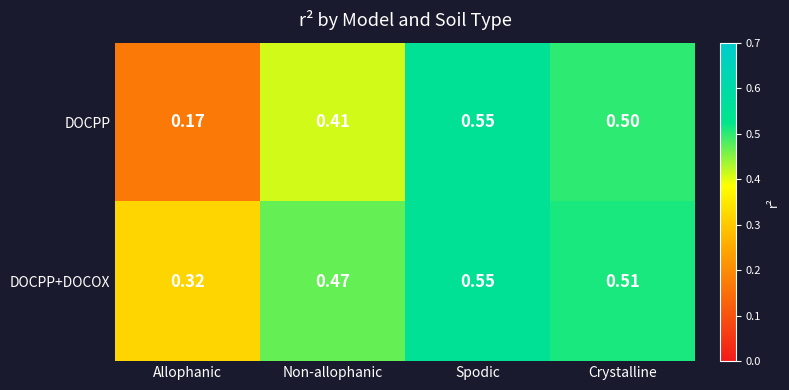

Where is DOCPP+DOCOX nearest to the value 0?

Allophanic